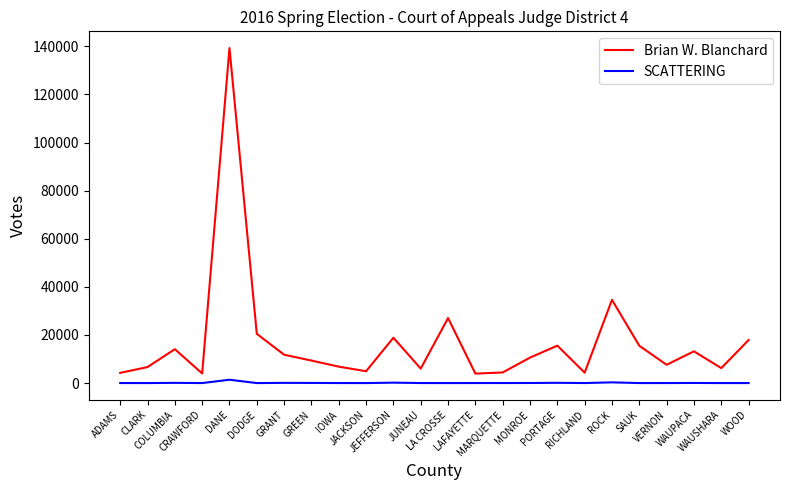

List the series in order of their peak value, lowest first.

SCATTERING, Brian W. Blanchard